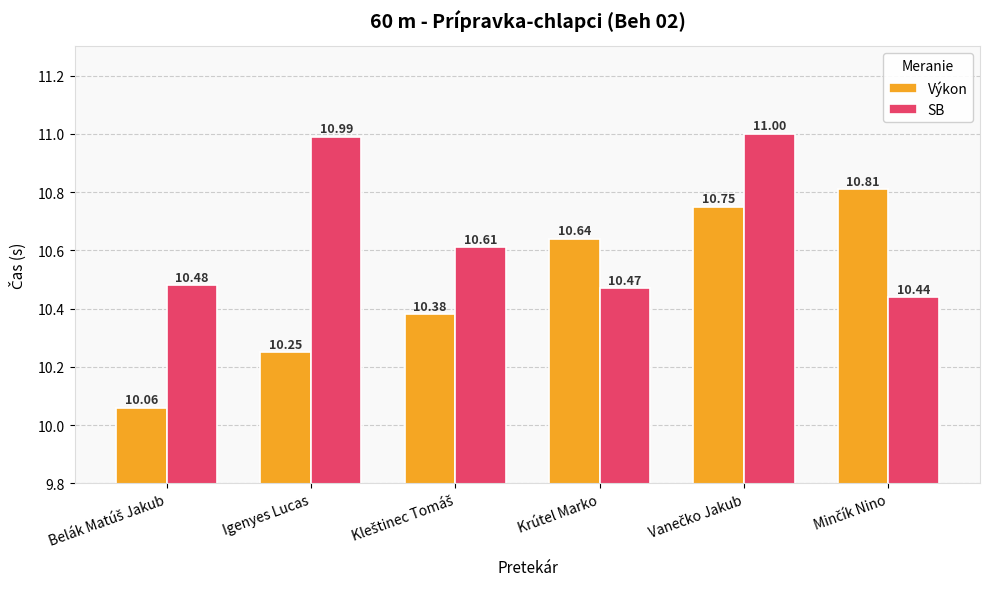

Which series has the widest spread of values?

Výkon